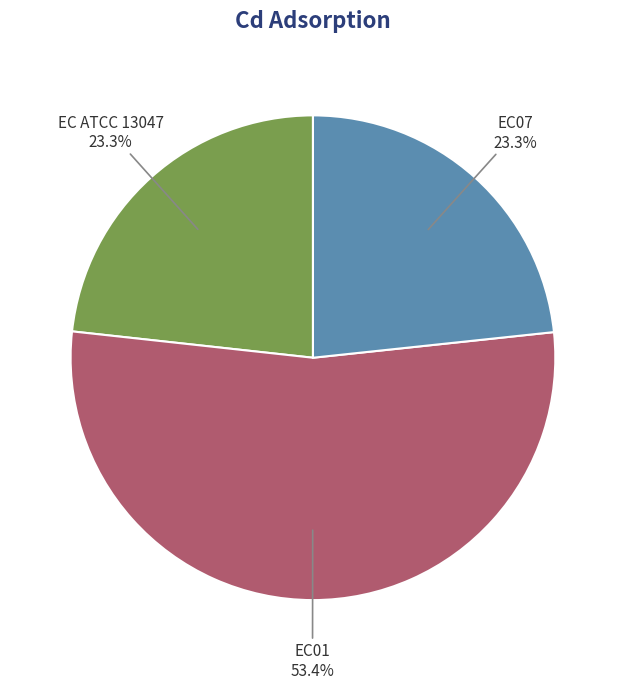

Combined, what portion of the pie is EC01 and EC07?

76.7%